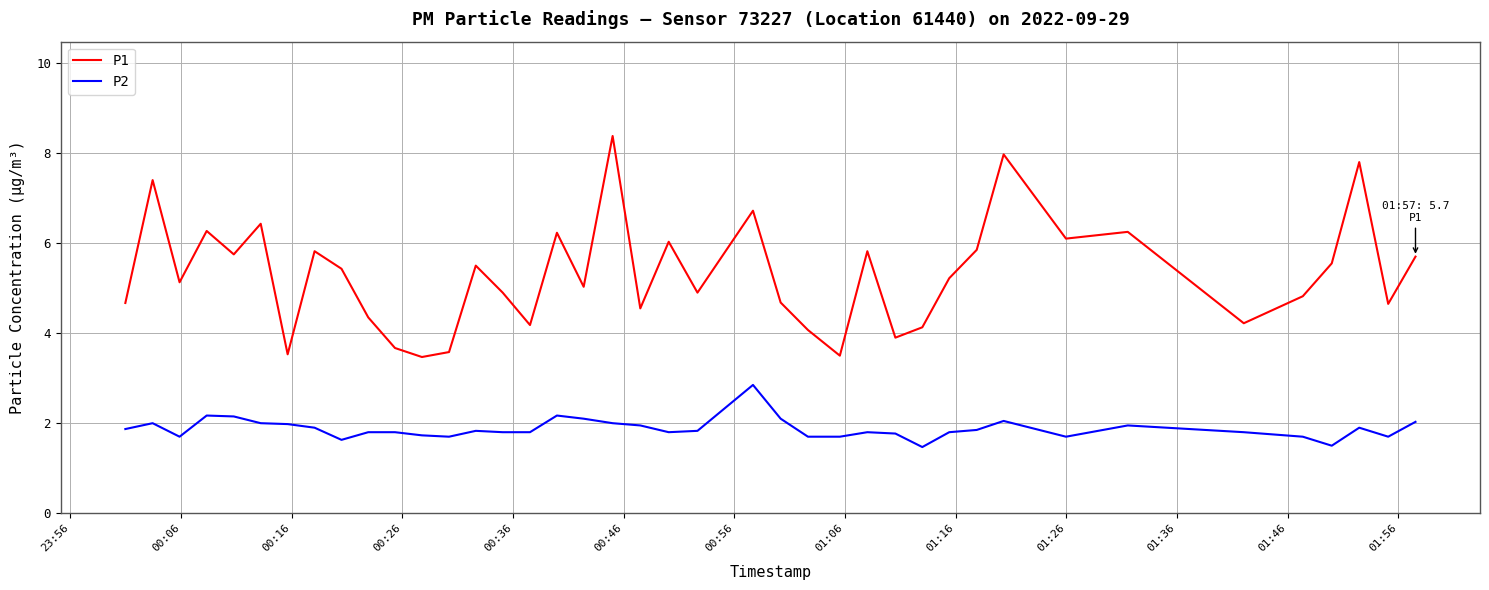

True or false: P1 and P2 intersect in this chart.

False